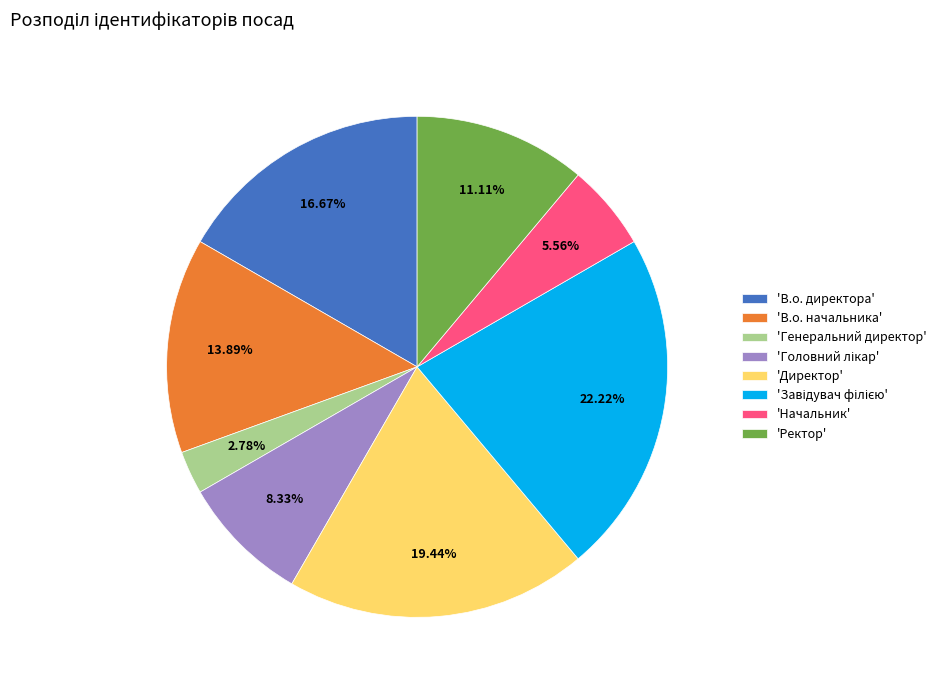

Approximately how many times larger is the value at 'В.о. начальника' compared to 'Начальник'?

2.5